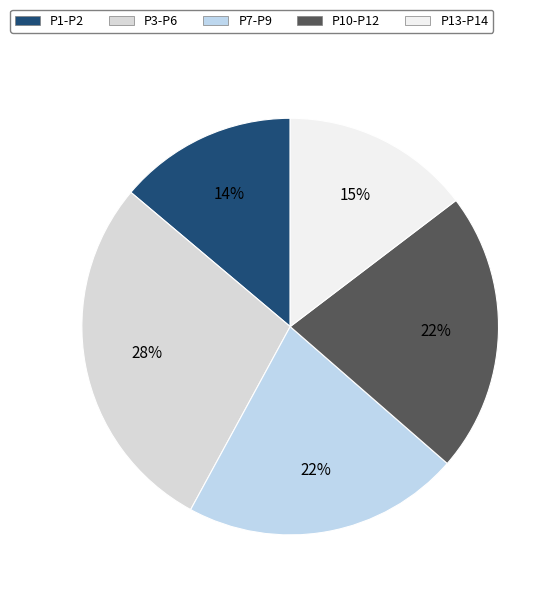

How many slices are in this pie chart?

5